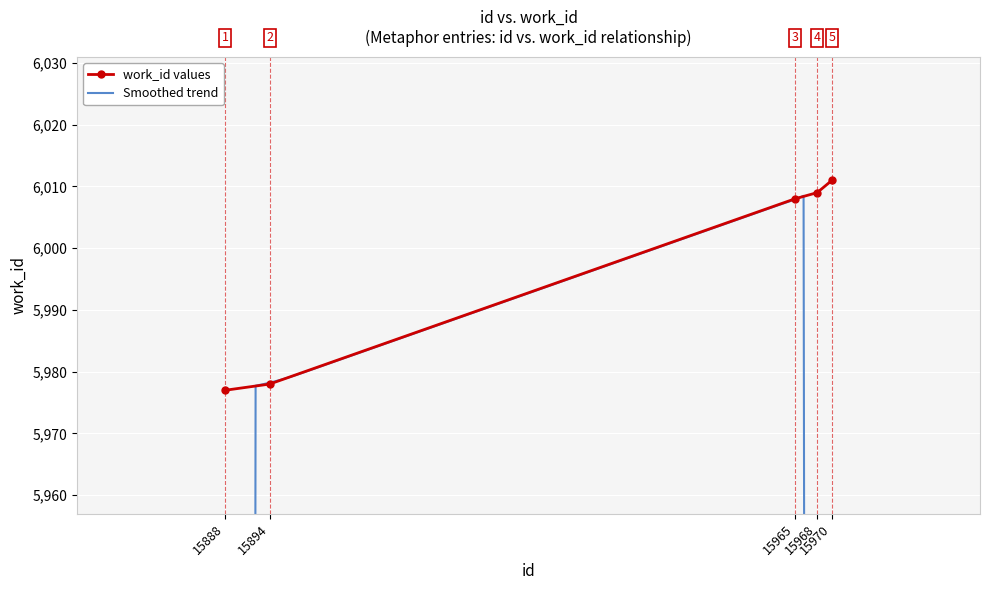

True or false: the data shows 3419 at 15970.

False